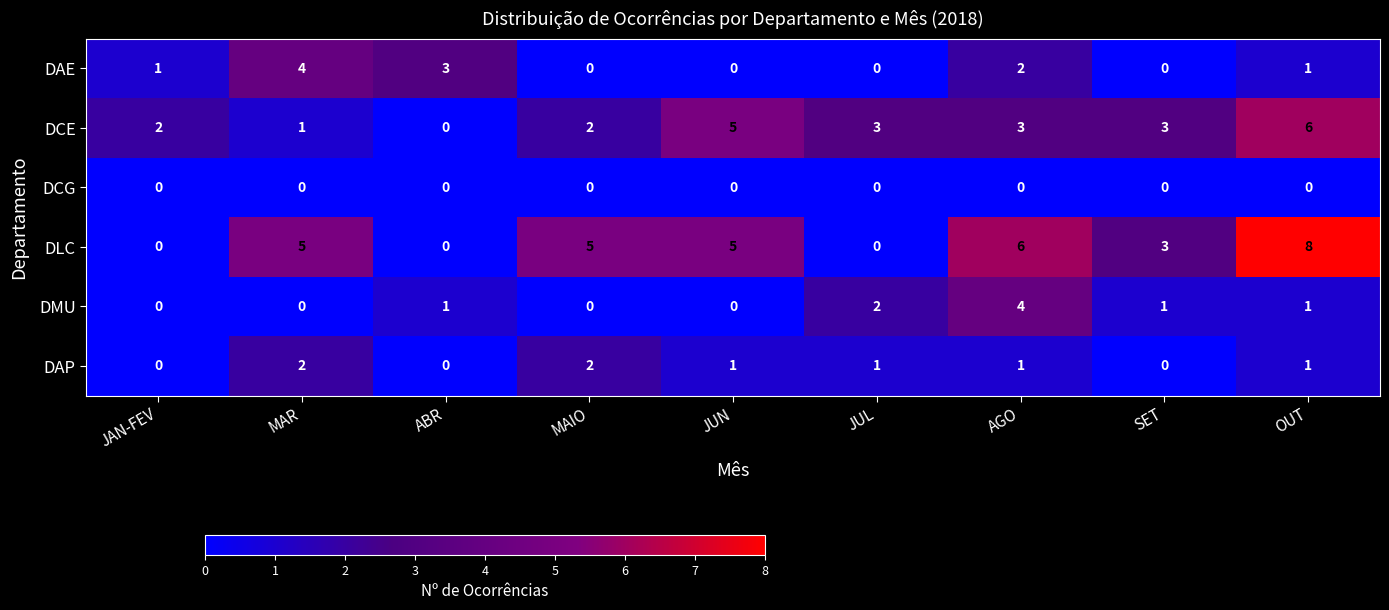

Count the number of data series in this chart.

6